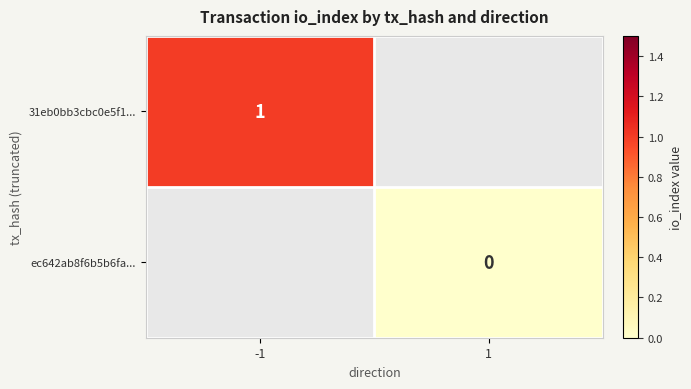

Between 1 and -1, which is larger?

-1